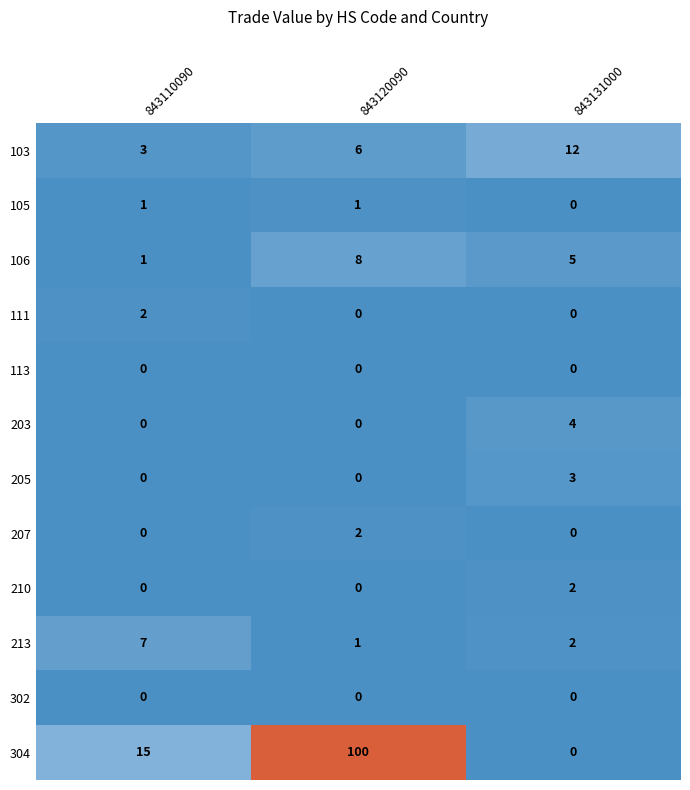

Rank the categories by 213 value from lowest to highest.

843120090, 843131000, 843110090